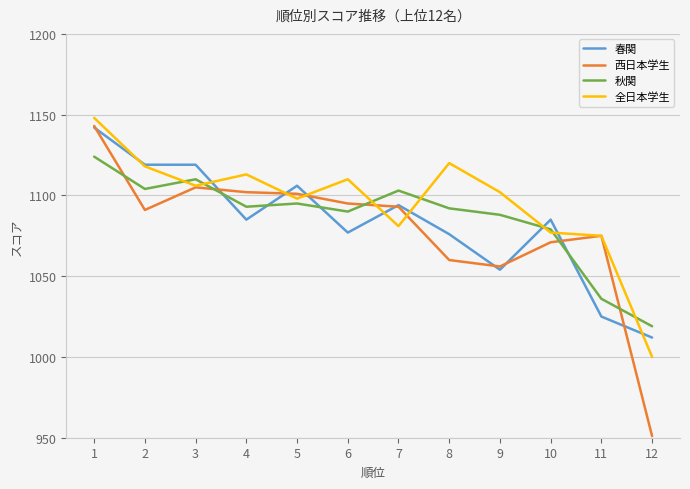

At which category is the sum across all series the highest?

1